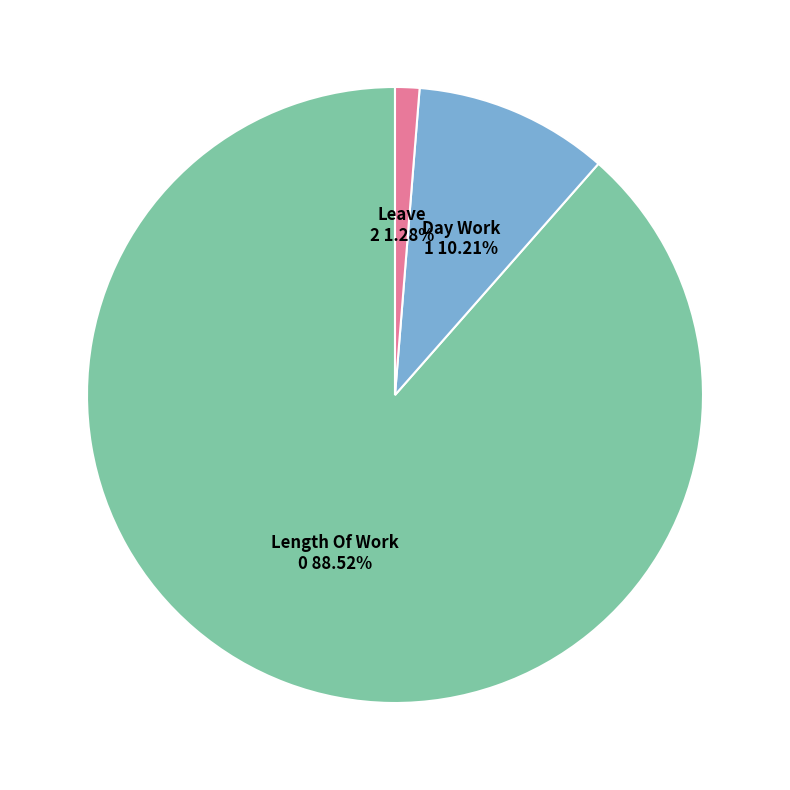

Rank the categories by value from highest to lowest.

Length Of Work, Day Work, Leave